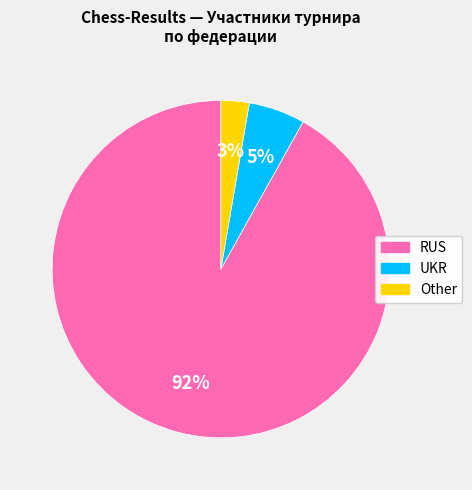

Which slice is the largest?

RUS